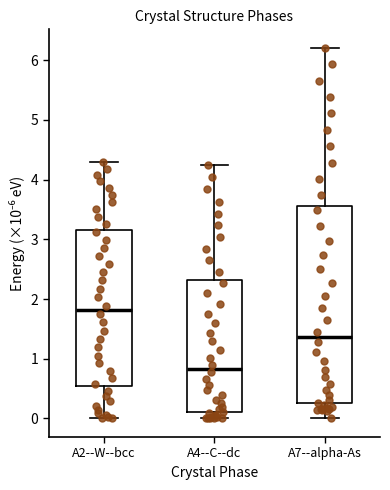

Where does the upper whisker of the box for A7--alpha-As end on the y-axis? The values are not printed on the chart, so give them approximately, as read against the axis.

6.2